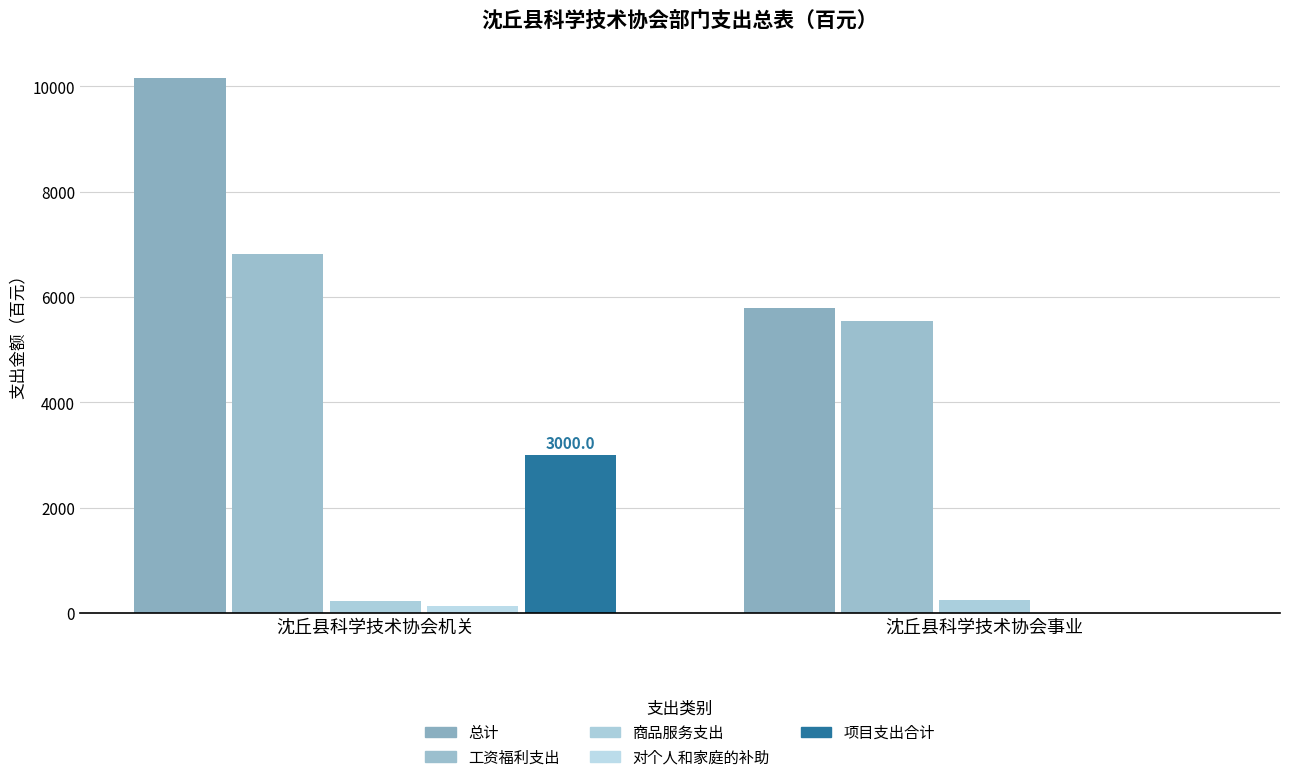

Reading left to right, what are all the values shown in this chart?

总计: 10163.4	5786.3
工资福利支出: 6807.2	5544.8
商品服务支出: 220.8	241.6
对个人和家庭的补助: 135.4	0.0
项目支出合计: 3000.0	0.0